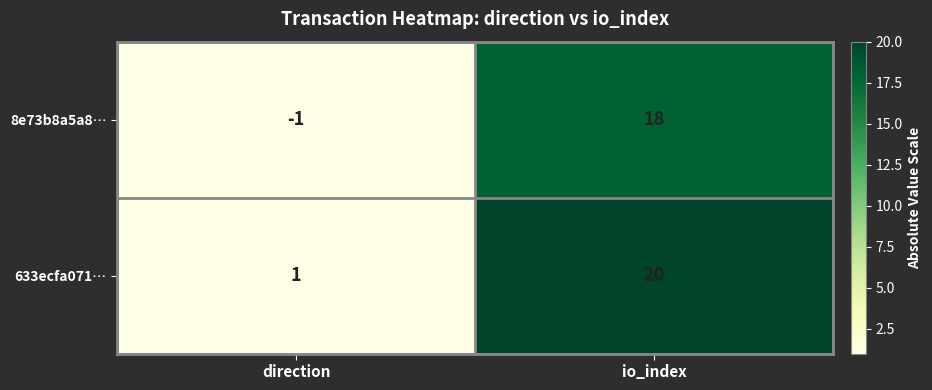

At which label is 8e73b8a5a8… closest to 8?

direction